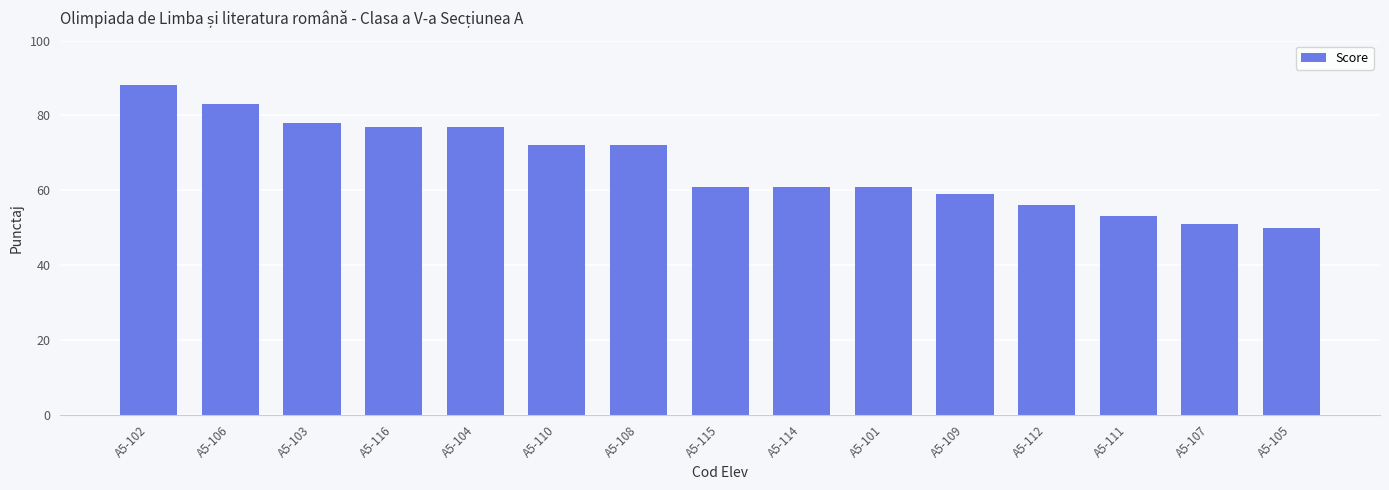

What is the minimum value shown in the chart?

50